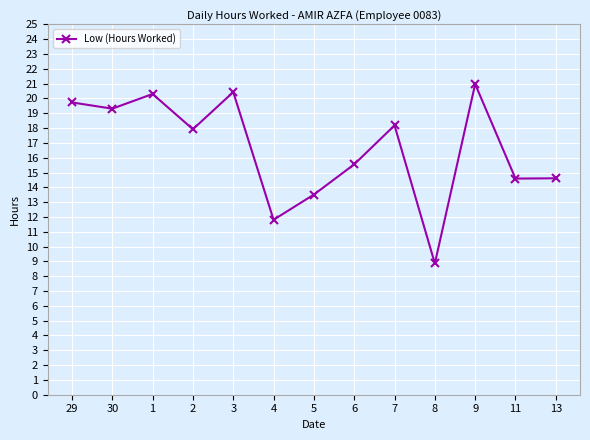

Reading left to right, what are all the values shown in this chart?

19.7	19.3	20.3	17.9	20.4	11.8	13.5	15.6	18.2	8.9	21.0	14.6	14.6